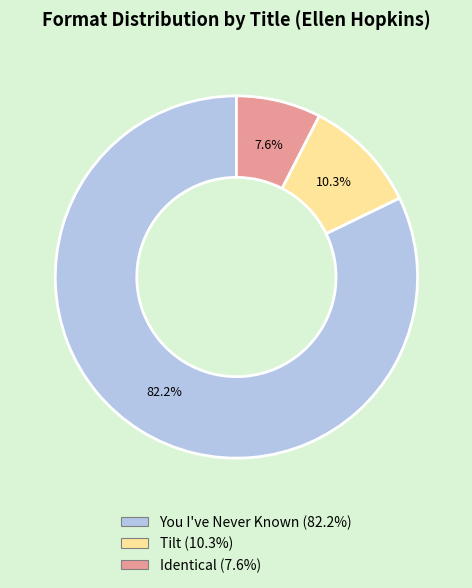

To the nearest percent, what percentage of the pie is Identical?

8%